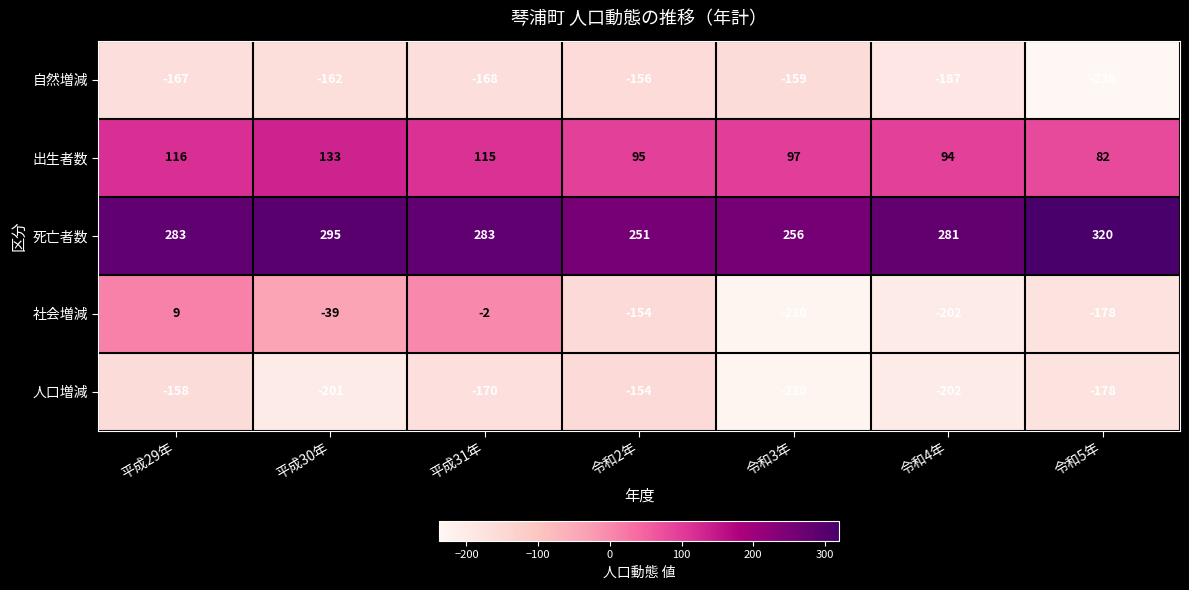

What is the spread (max minus min) of values at 令和2年?

407